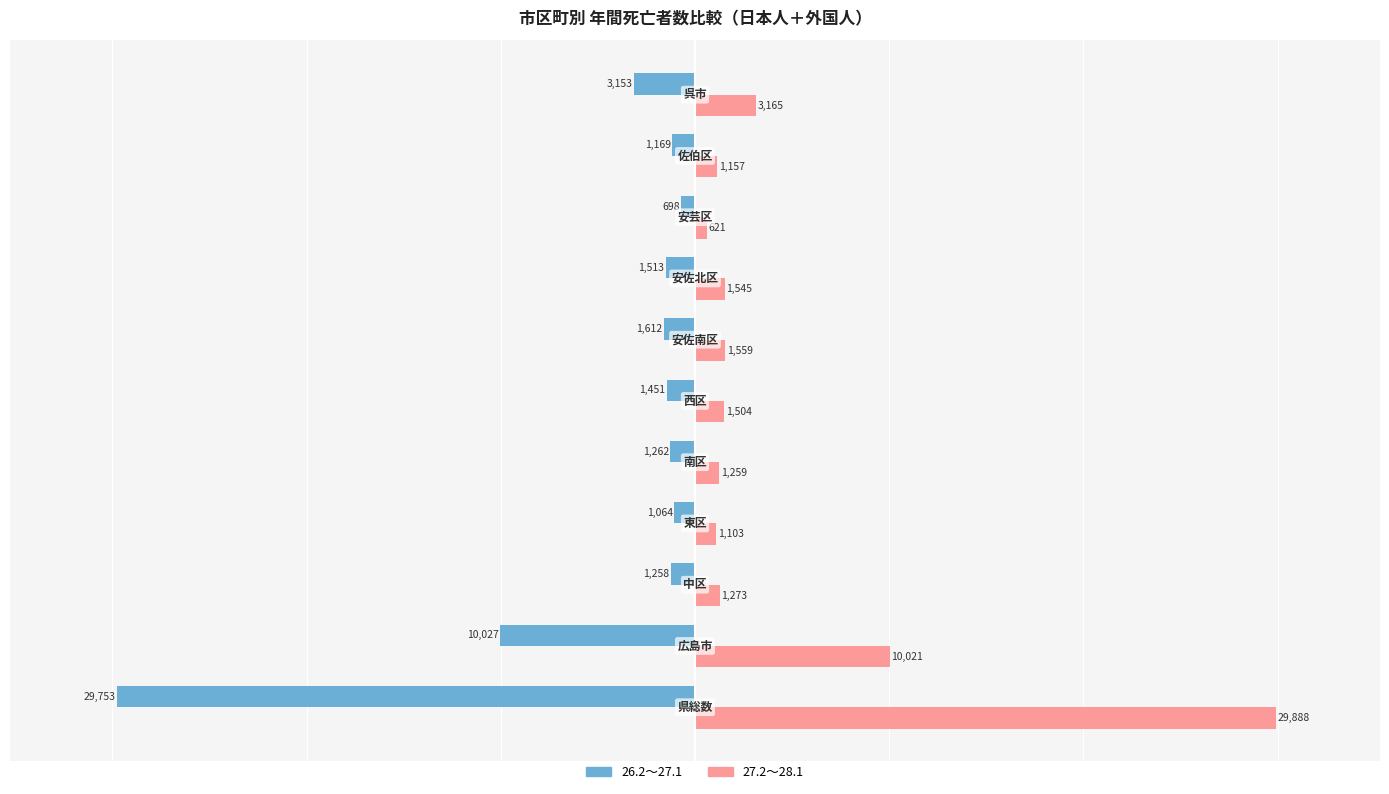

What is the average value of the 27.2～28.1 series?

4827